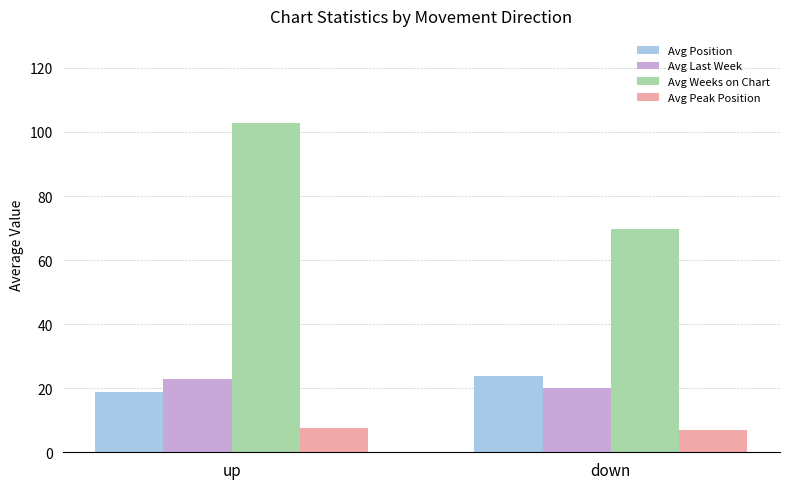

Which series has the widest spread of values?

Avg Weeks on Chart